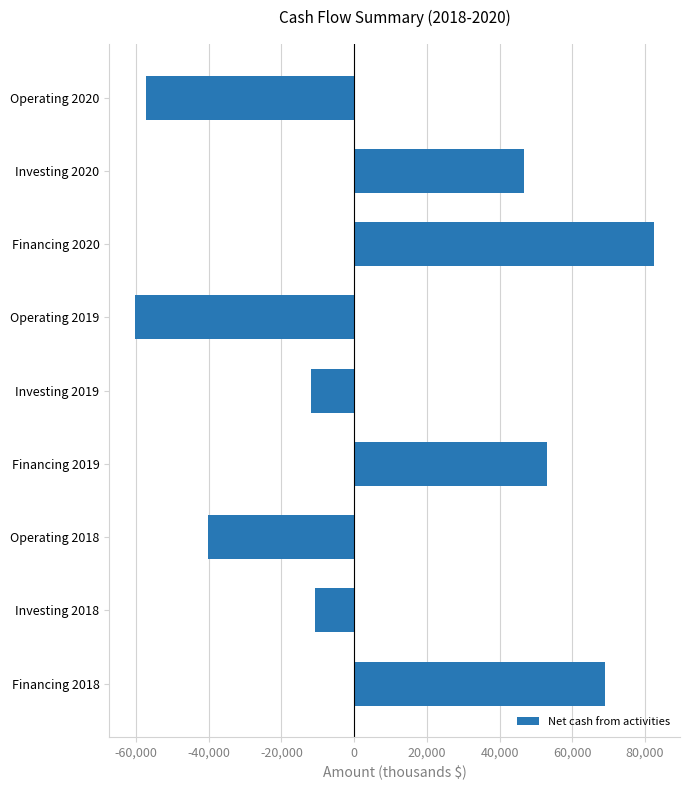

Is it true that the value at Operating 2020 is -57364?

True